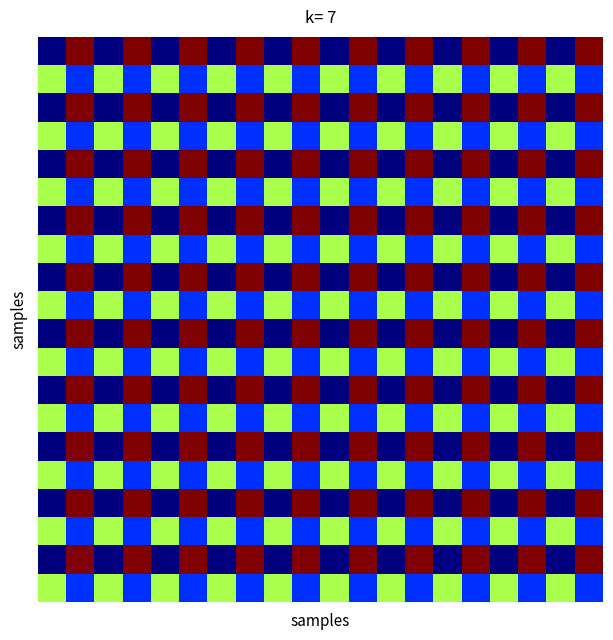

Which category has the highest value across all series?

1